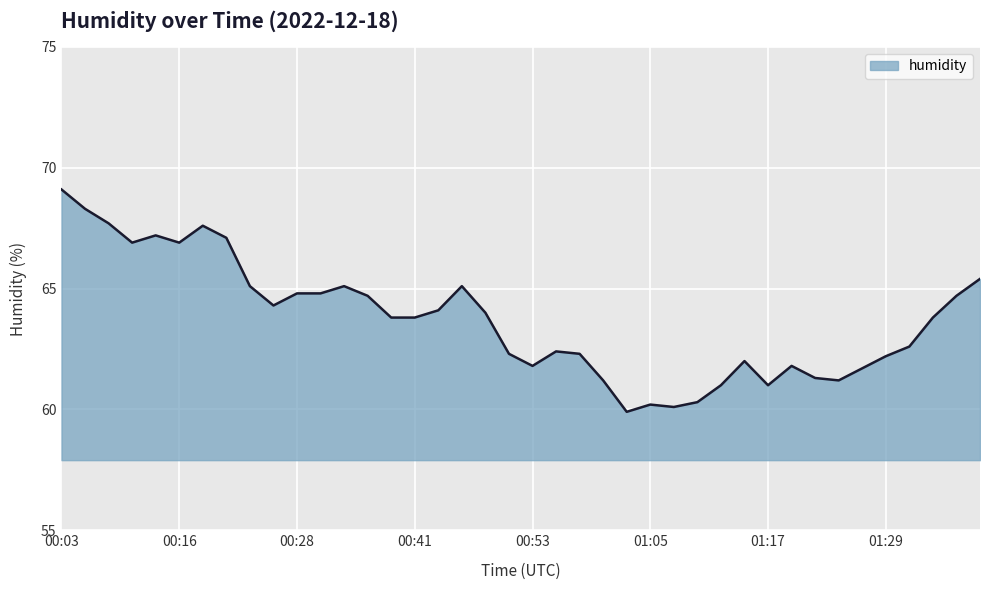

What is the minimum value shown in the chart?

59.9